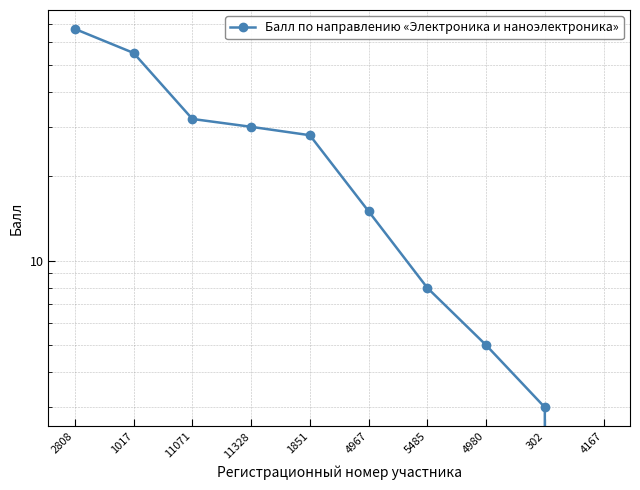

True or false: there are more than 1 points higher than both neighbors.

False